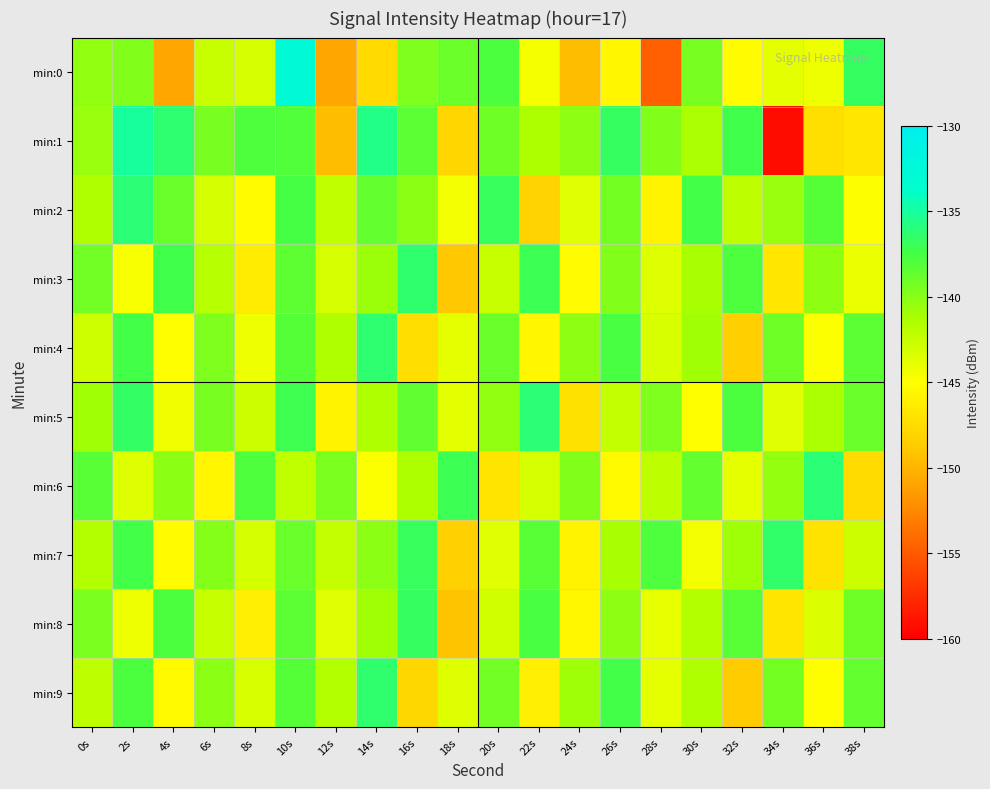

Which series changed the most between 20s and 24s?

min:0